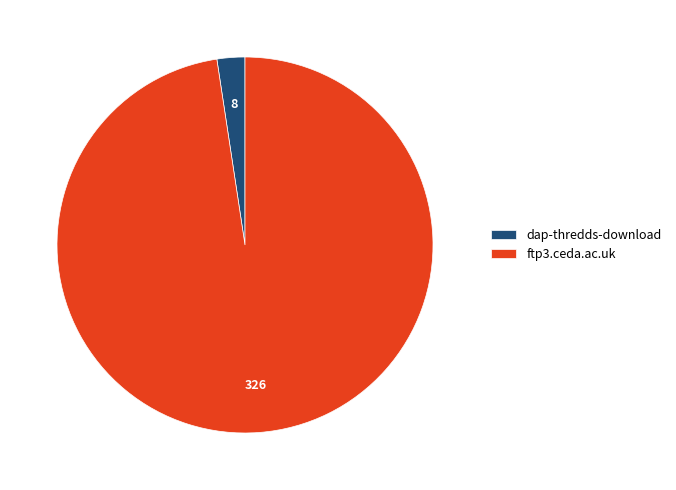

Which category has the smallest portion of the pie?

dap-thredds-download